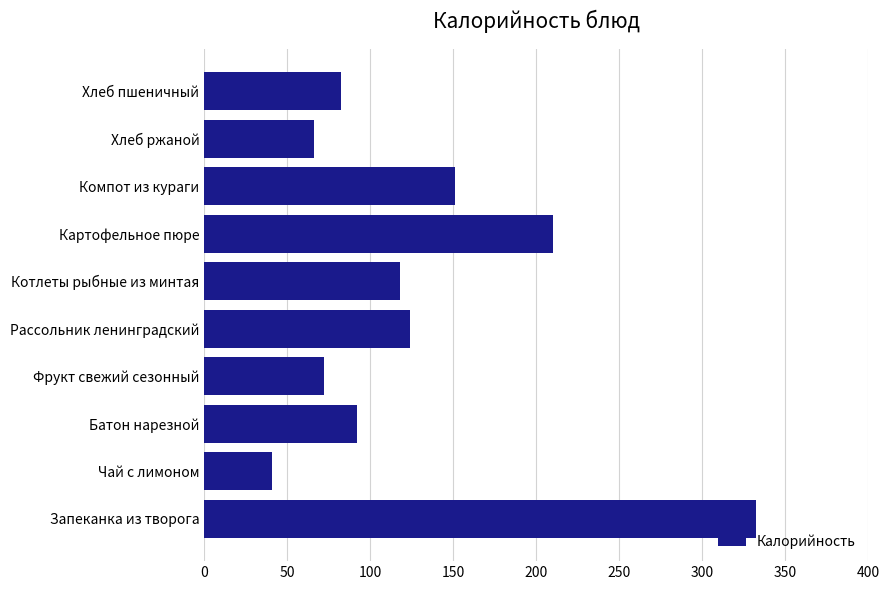

Where is the data nearest to the value 186?

Картофельное пюре